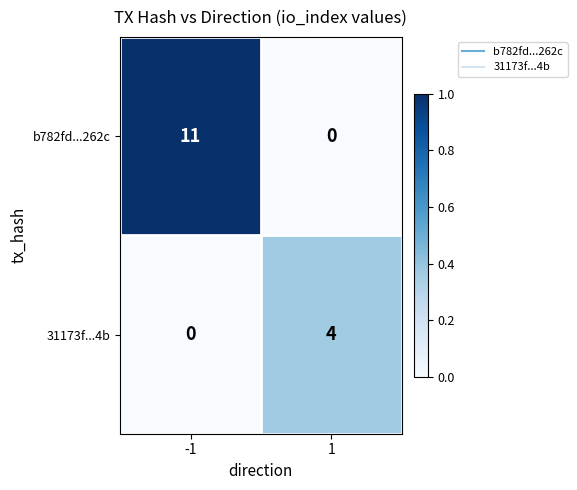

Is it true that 31173f...4b equals -1 at -1?

False